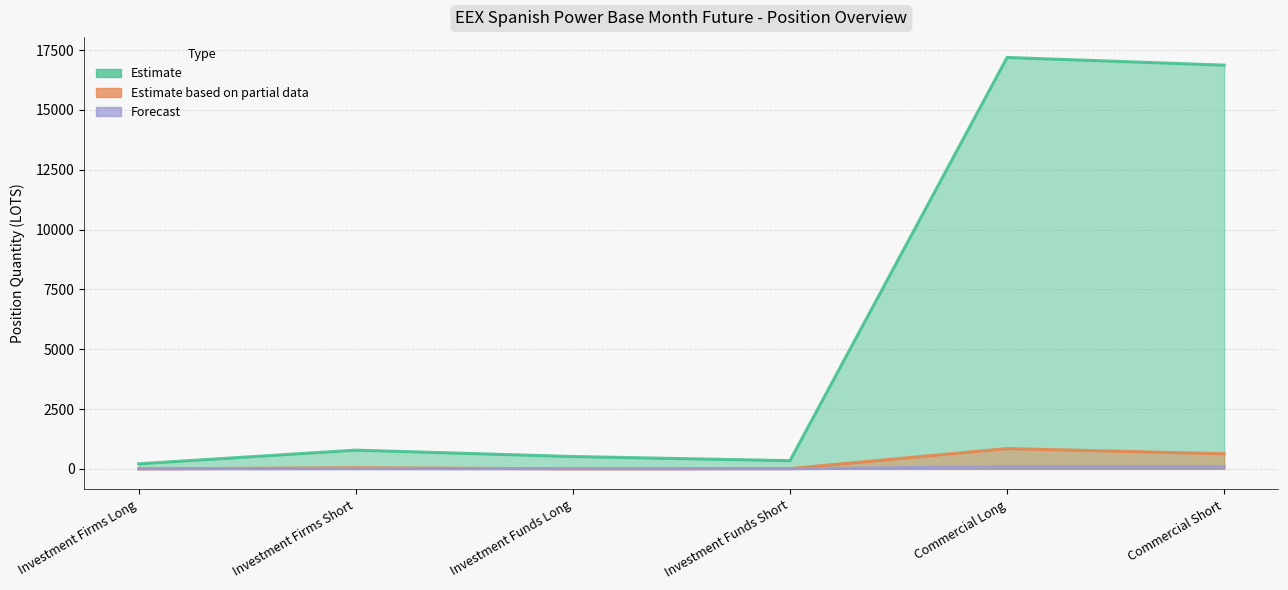

At which label does Estimate based on partial data first exceed 46?

Investment Firms Short